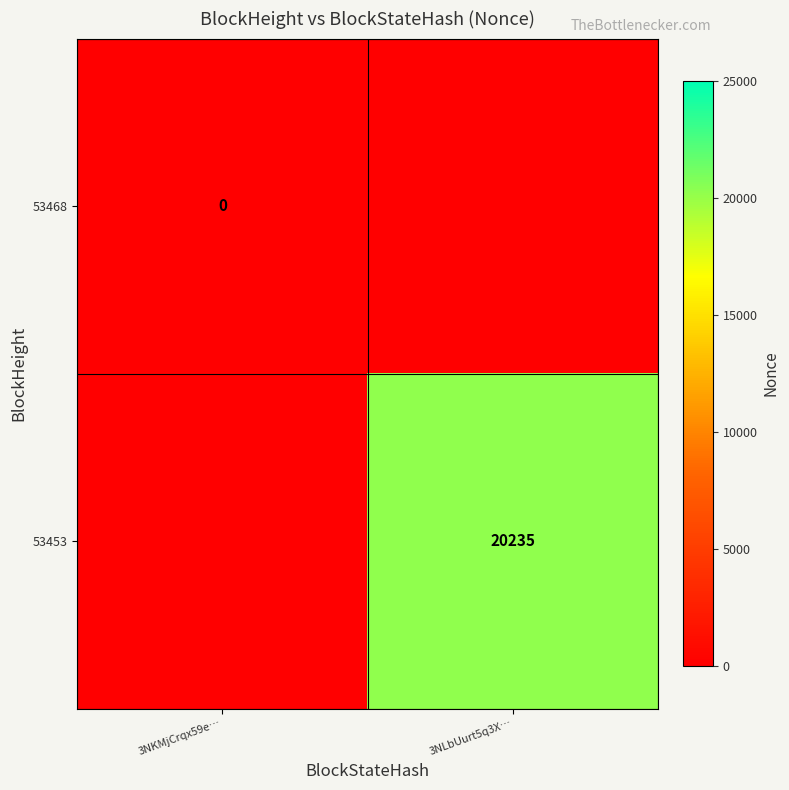

The value of 53453 at 3NLbUurt5q3X… is 20235. True or false?

True